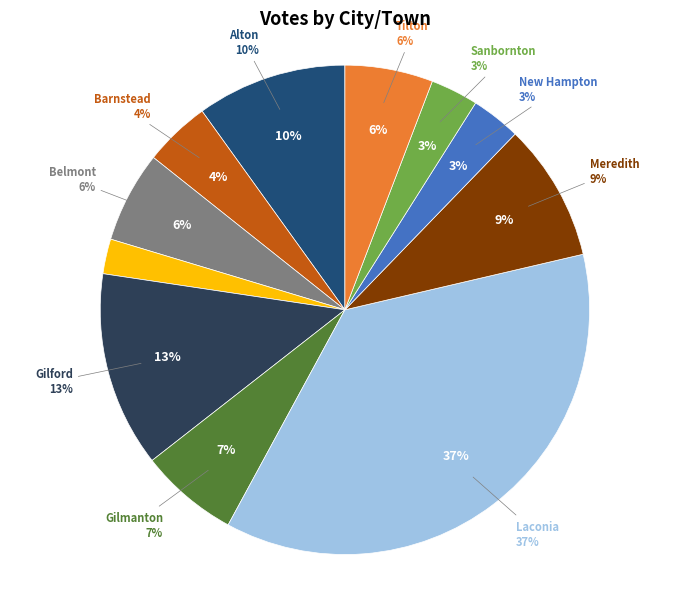

Is there any slice that represents more than half of the pie?

No